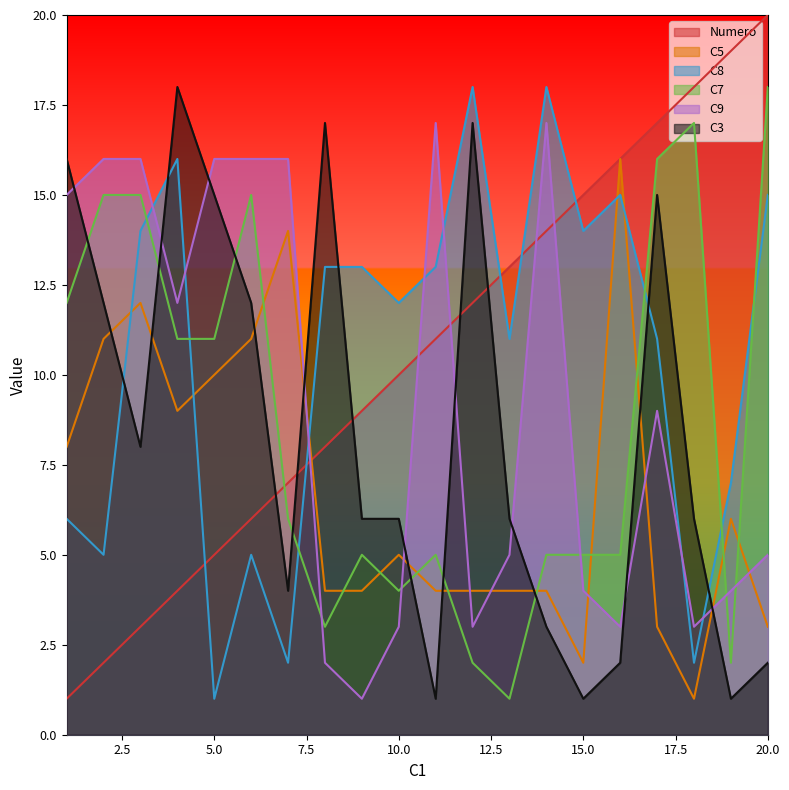

What is the difference between the C8 values at 4 and 19?

9